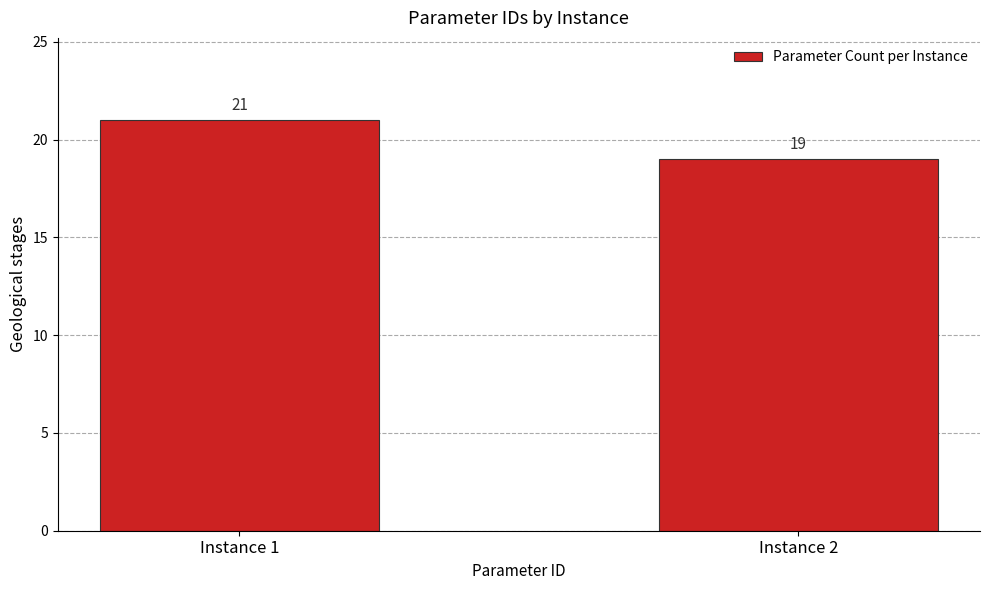

What is the sum of all values?

40